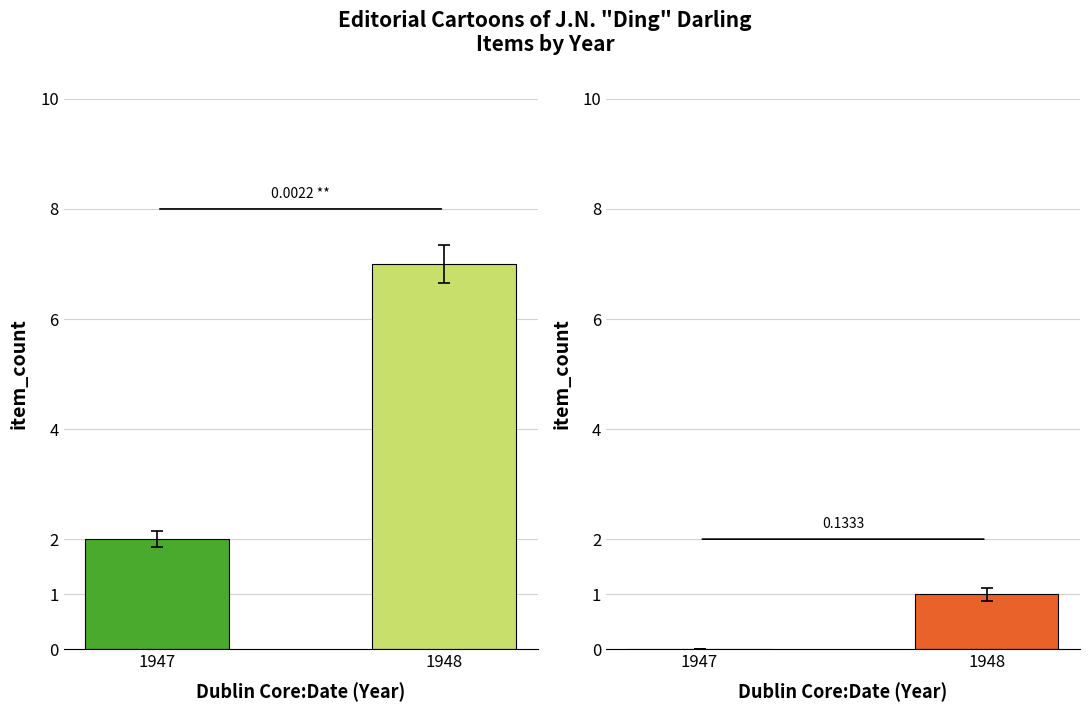

Which has a higher value, 1947 or 1948?

1948